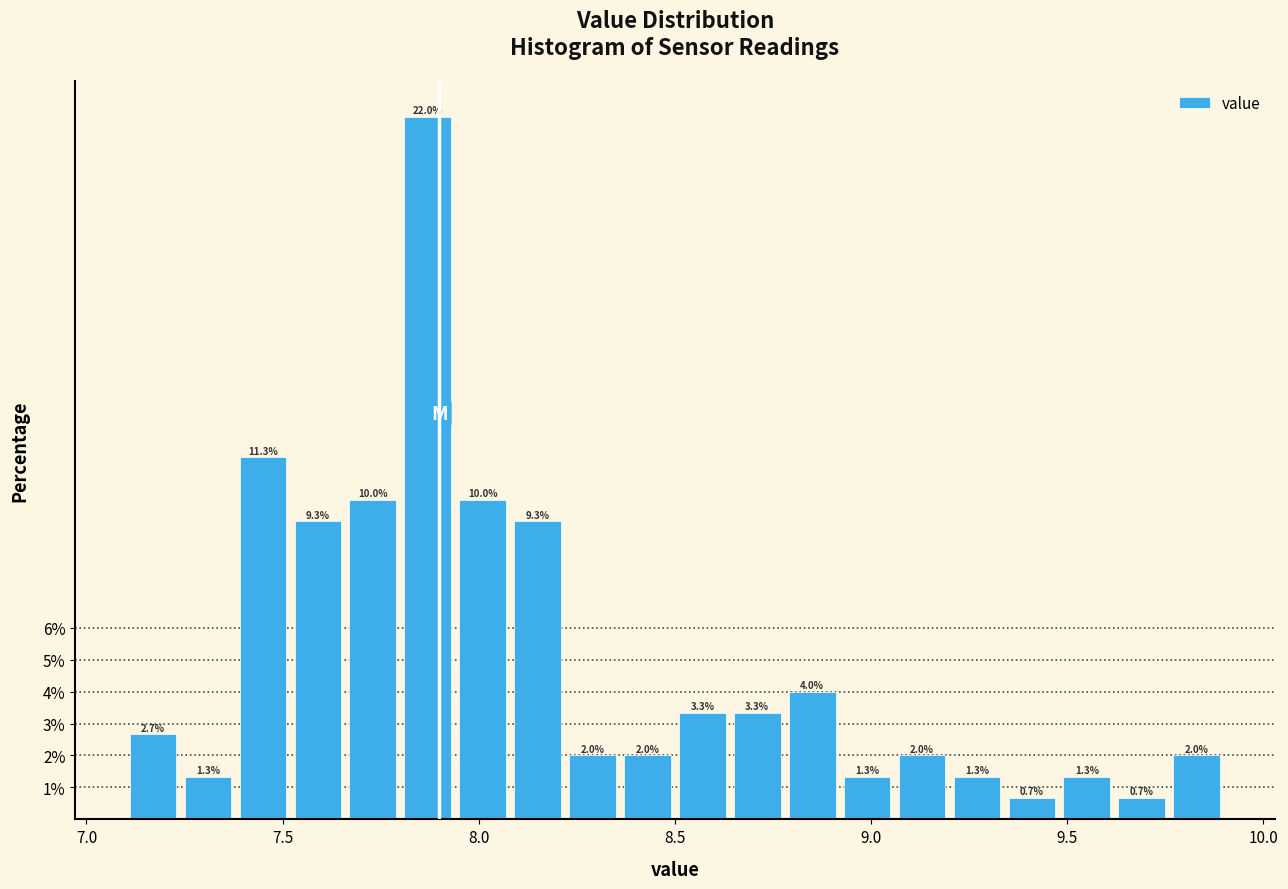

Around what value on the x-axis is the tallest bar? Give the approximate position of its centre, as read against the axis.

7.85